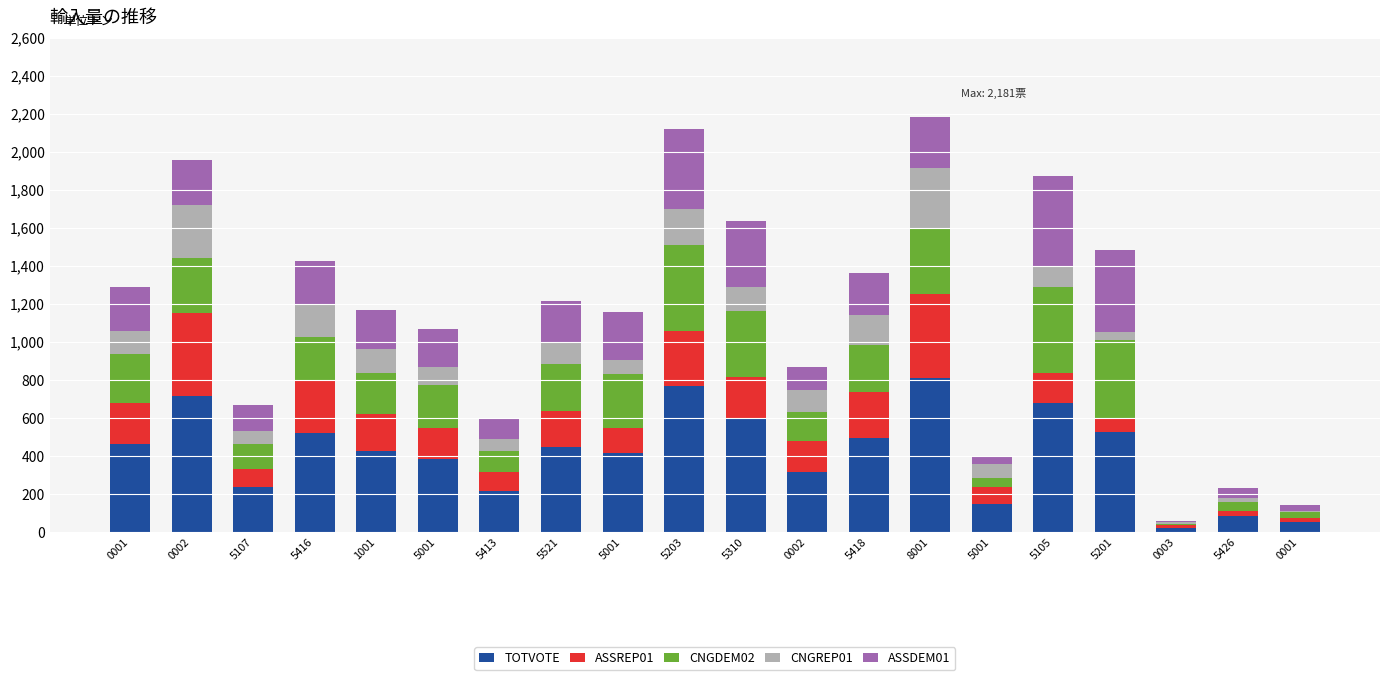

What is the label of the 3rd bar from the right?

0003